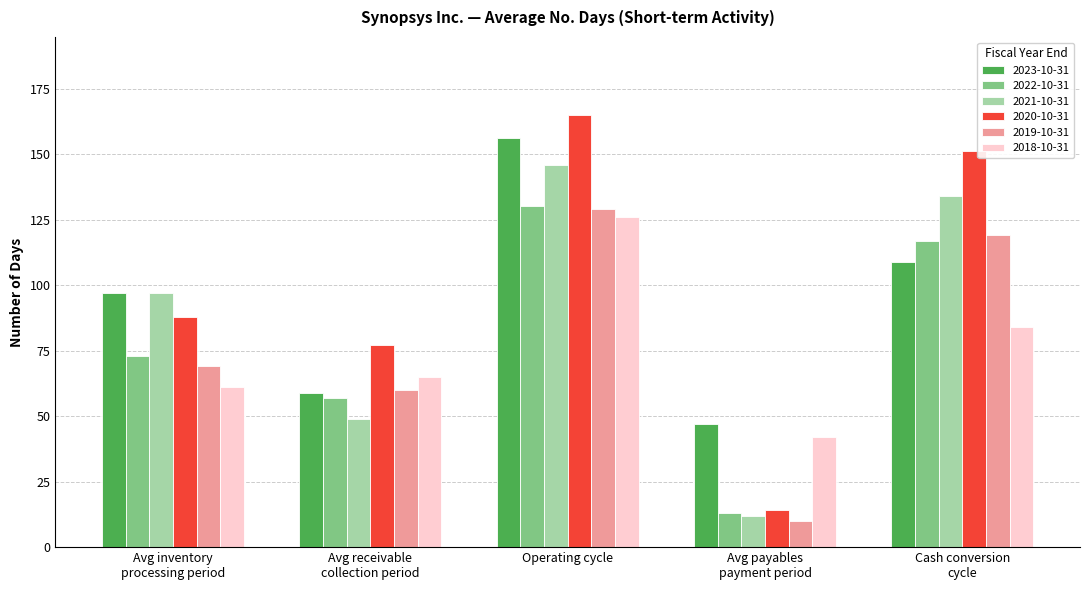

What is the label of the 1st bar from the right?

Cash conversion
cycle